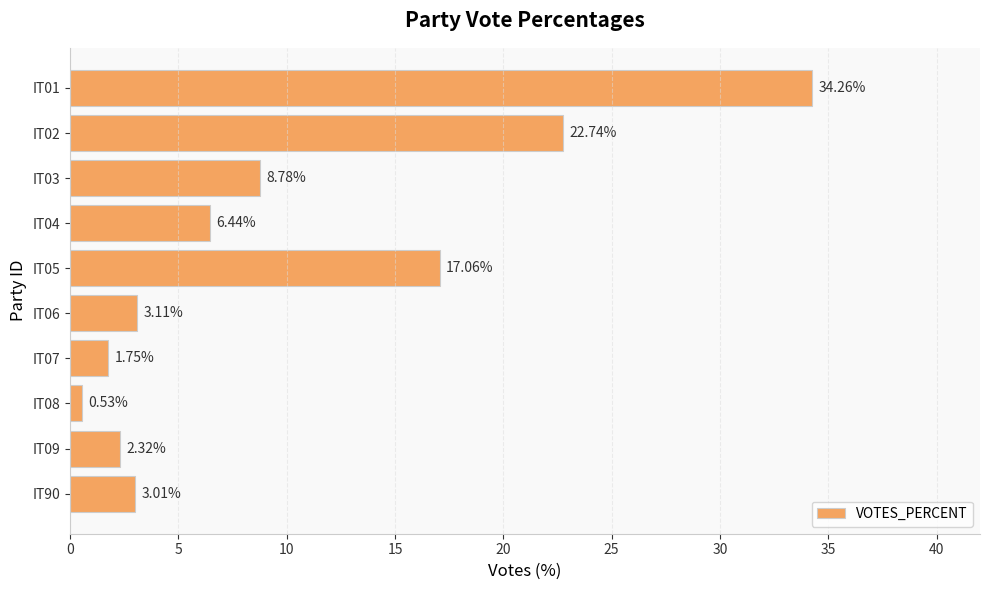

List the labels in order of value, largest first.

IT01, IT02, IT05, IT03, IT04, IT06, IT90, IT09, IT07, IT08